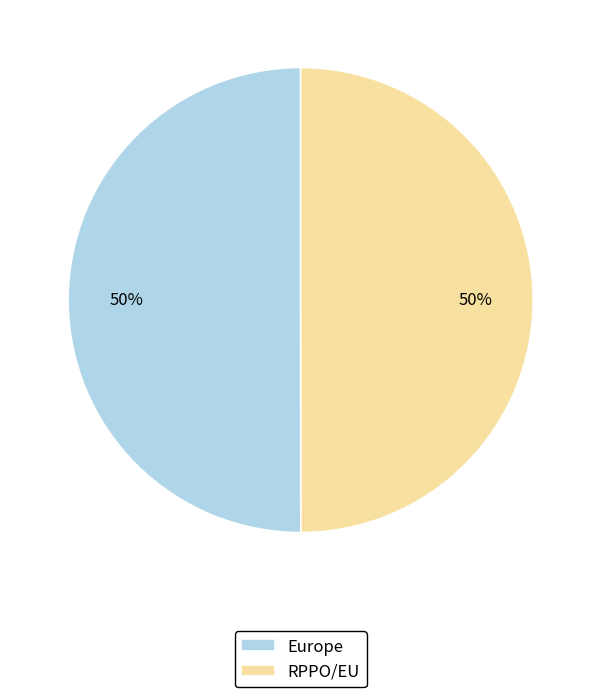

To the nearest percent, what is the combined percentage of RPPO/EU and Europe?

100%